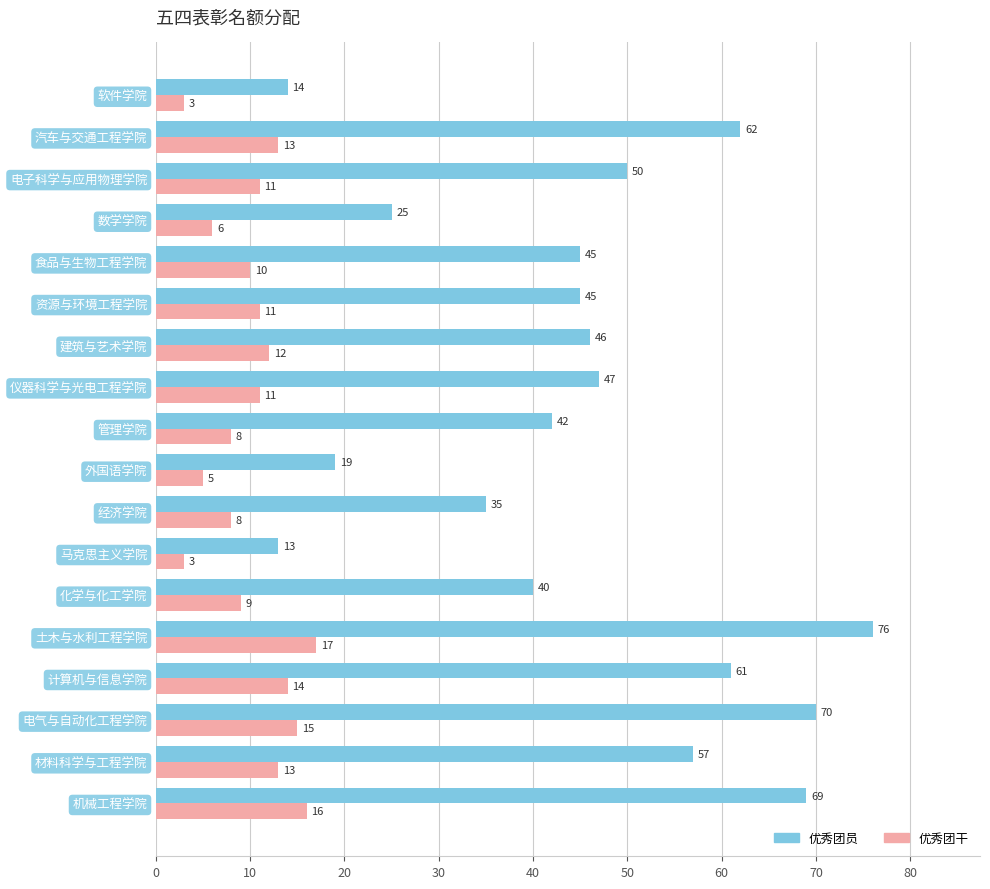

At which category is the sum across all series the highest?

土木与水利工程学院